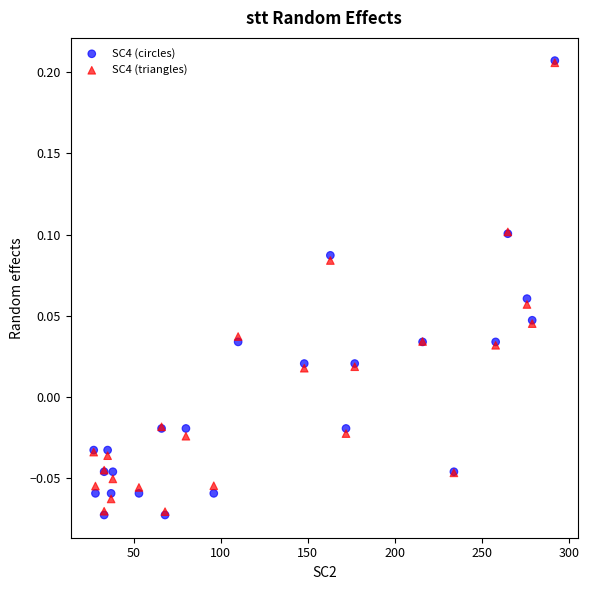

Which series has the widest spread of Y values?

SC4 (circles)